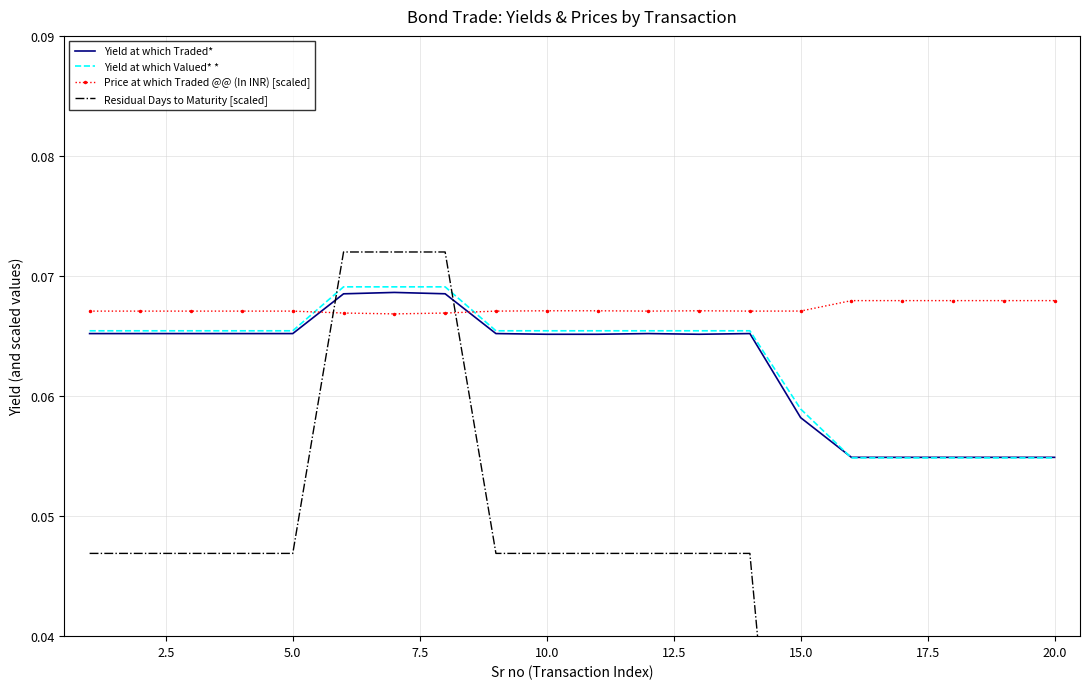

True or false: Price at which Traded @@ (In INR) [scaled] and Yield at which Valued* * cross at least once.

True